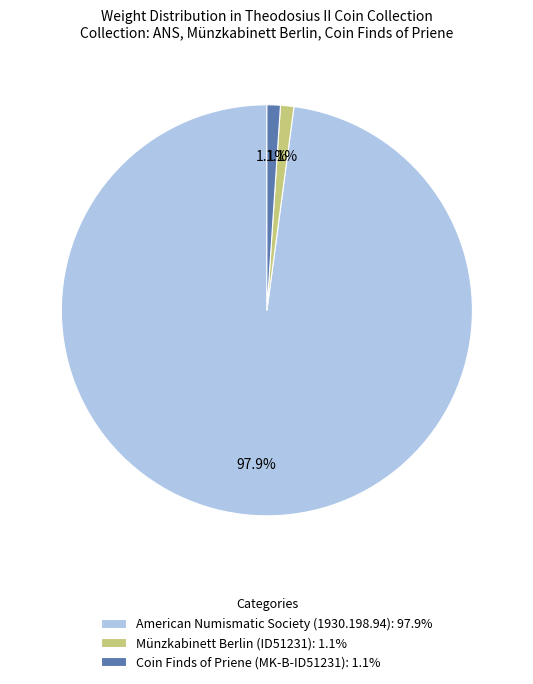

To the nearest percent, what is the average slice percentage?

33%